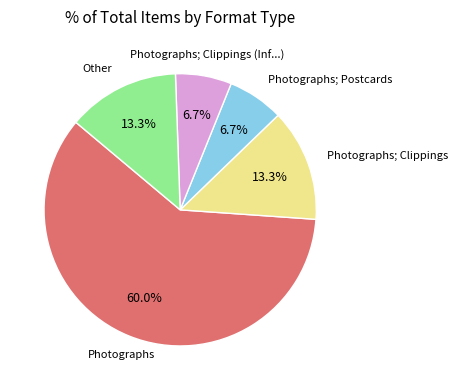

Which category has the biggest portion of the pie?

Photographs